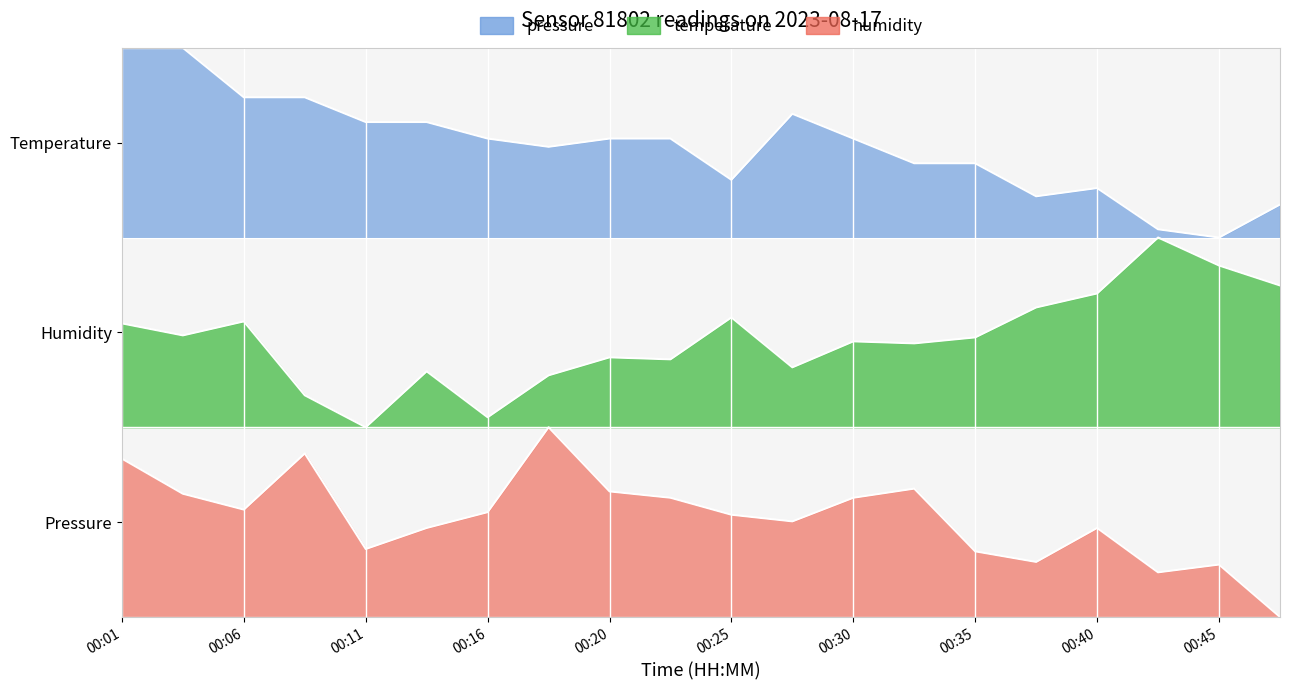

Count the number of categories in the chart.

20